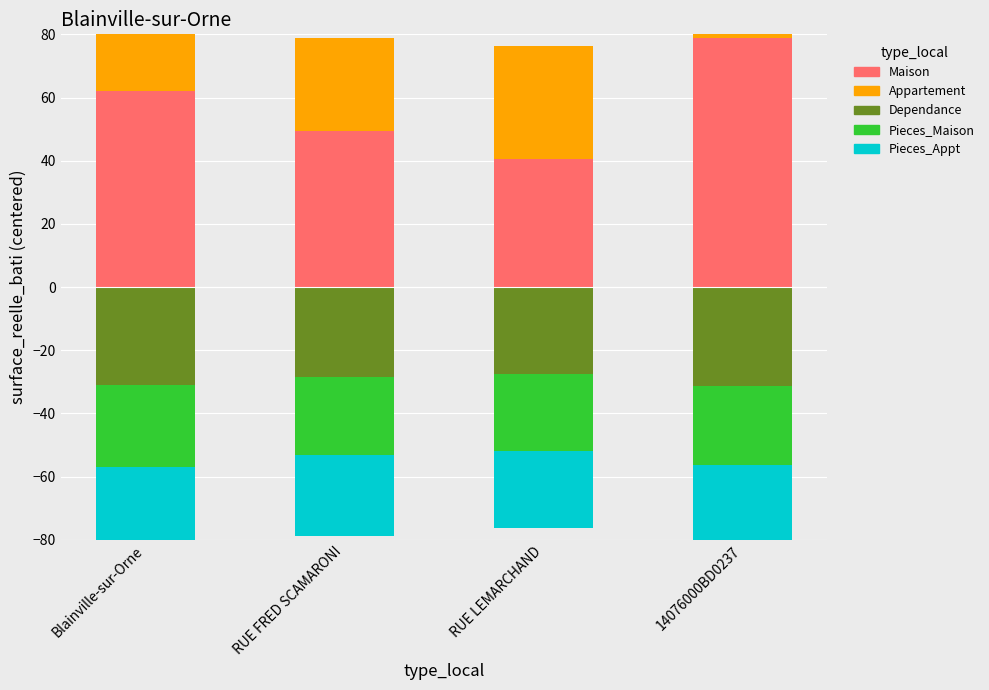

What is the sum of the Maison values at 14076000BD0237 and RUE FRED SCAMARONI?

128.2